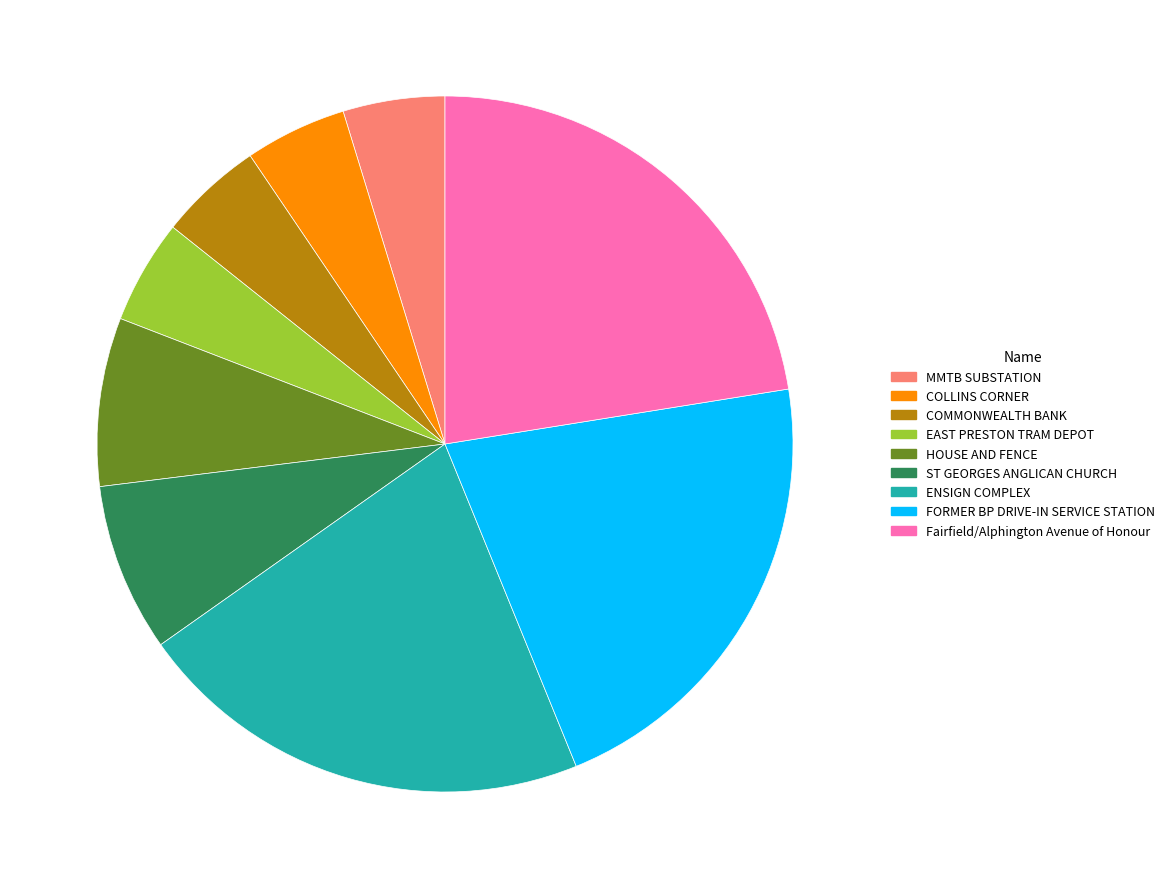

What is the ratio of the value at COLLINS CORNER to the value at MMTB SUBSTATION?

1.0